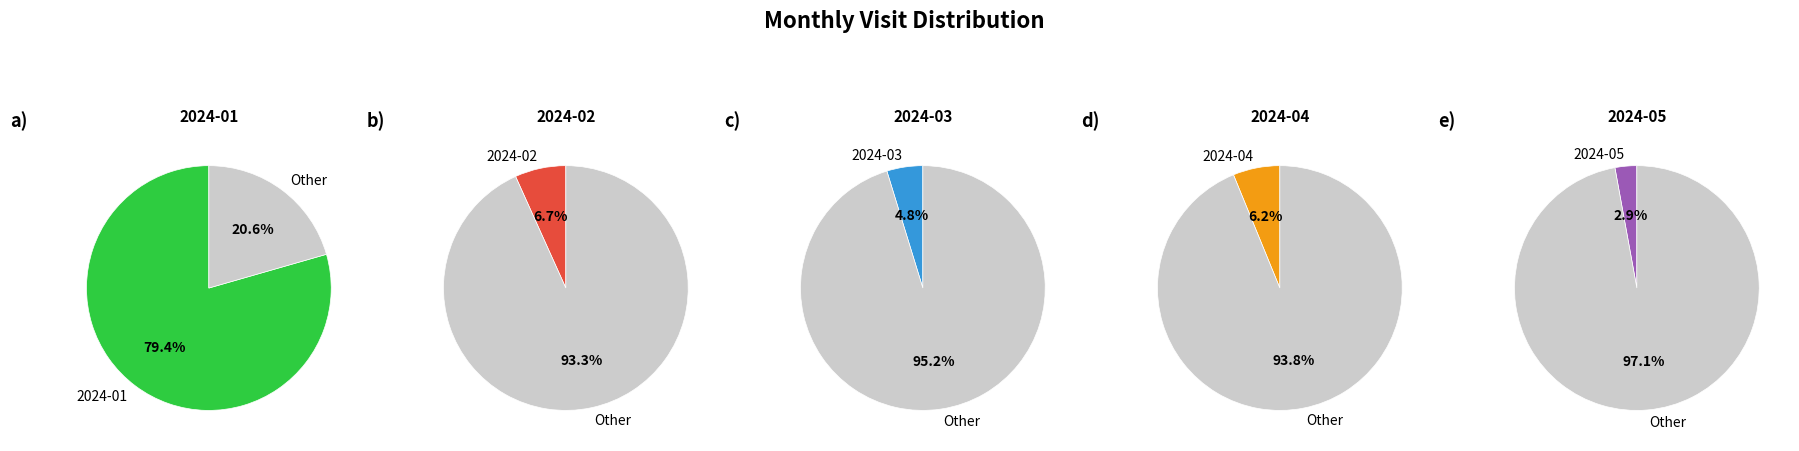

What is the change in value from 2024-02 to 2024-05?

-35